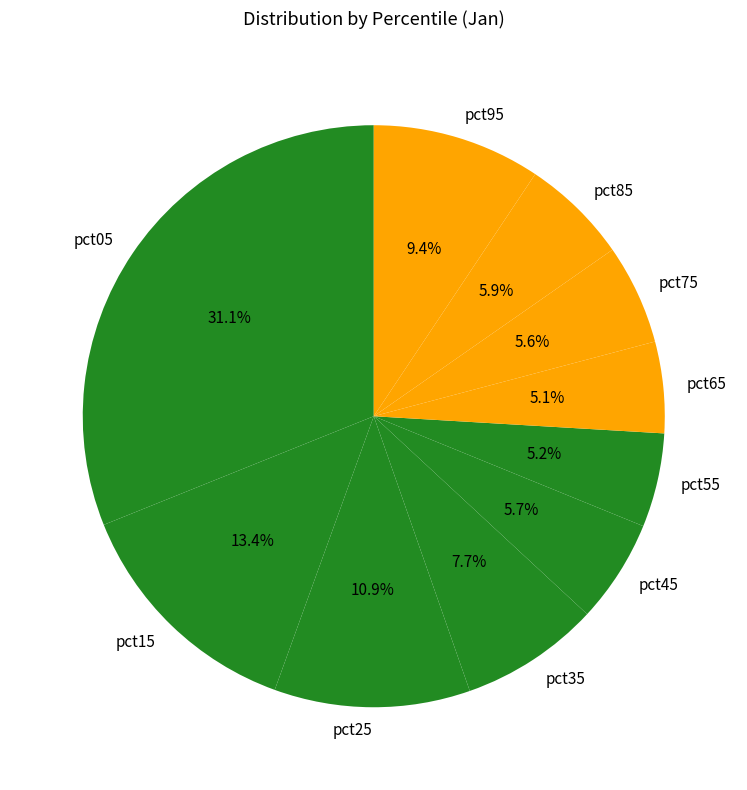

How much of the chart is everything except pct45?

94.3%